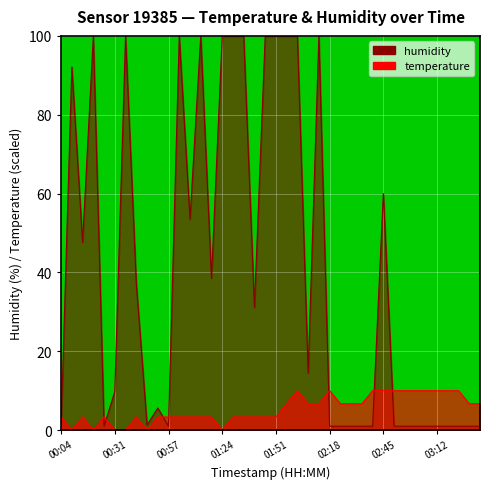

What is the maximum value shown in the chart?

99.9